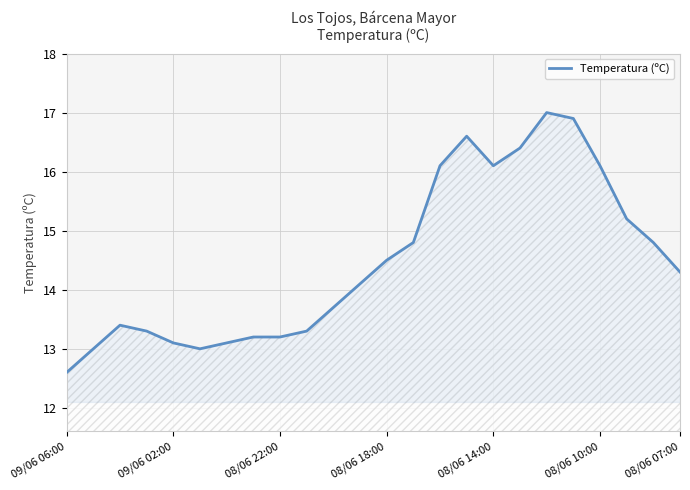

What is the difference between the maximum and minimum values?

4.4